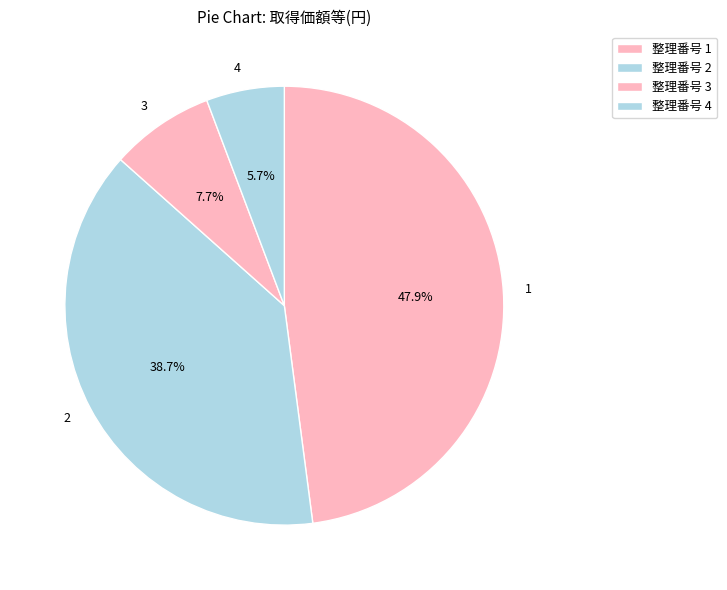

Do 4 and 2 together represent more than half of the pie?

No